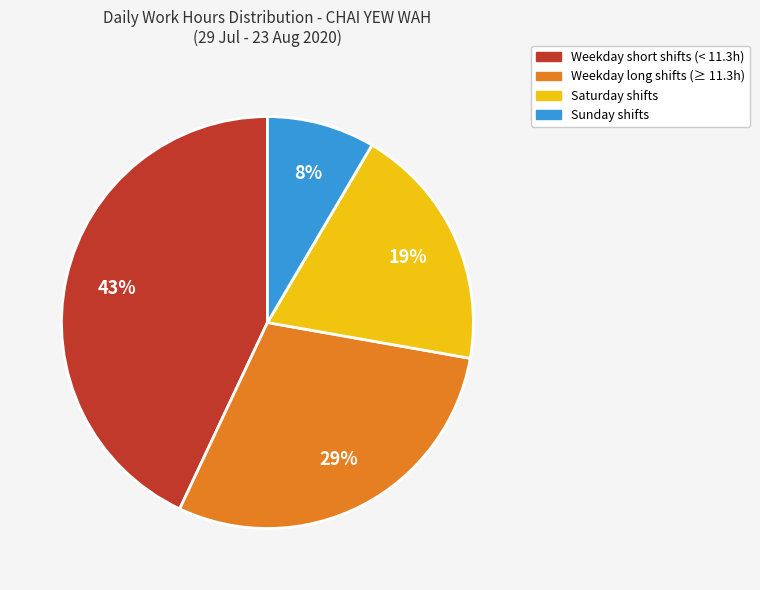

To the nearest percent, what is the average slice percentage?

25%